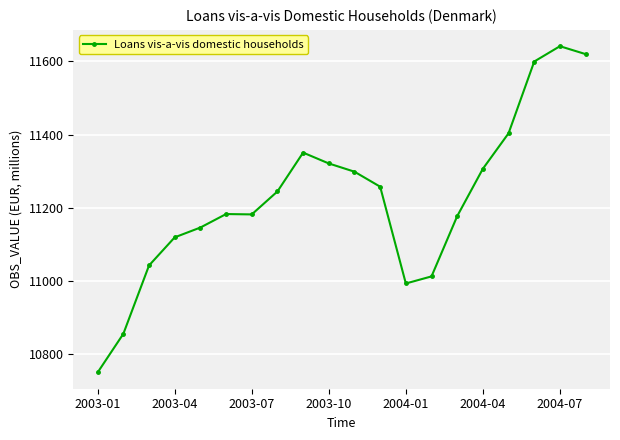

Does the chart have visible grid lines?

Yes